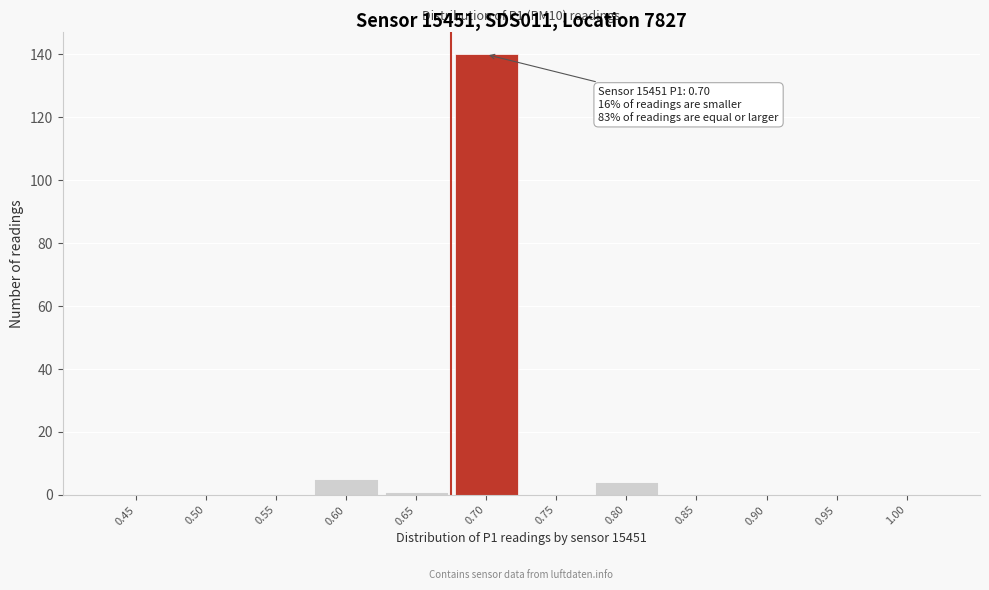

Reading right to left, transcribe all the data shown in this chart.

1.00=0	0.95=0	0.90=0	0.85=0	0.80=4	0.75=0	0.70=140	0.65=1	0.60=5	0.55=0	0.50=0	0.45=0